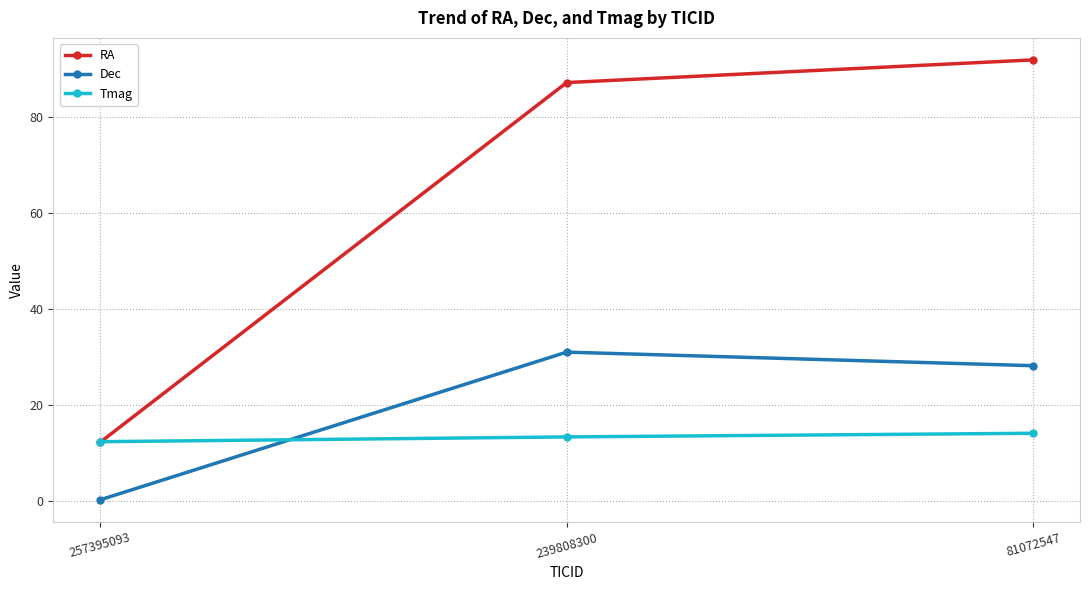

How many categories are shown in the chart?

3